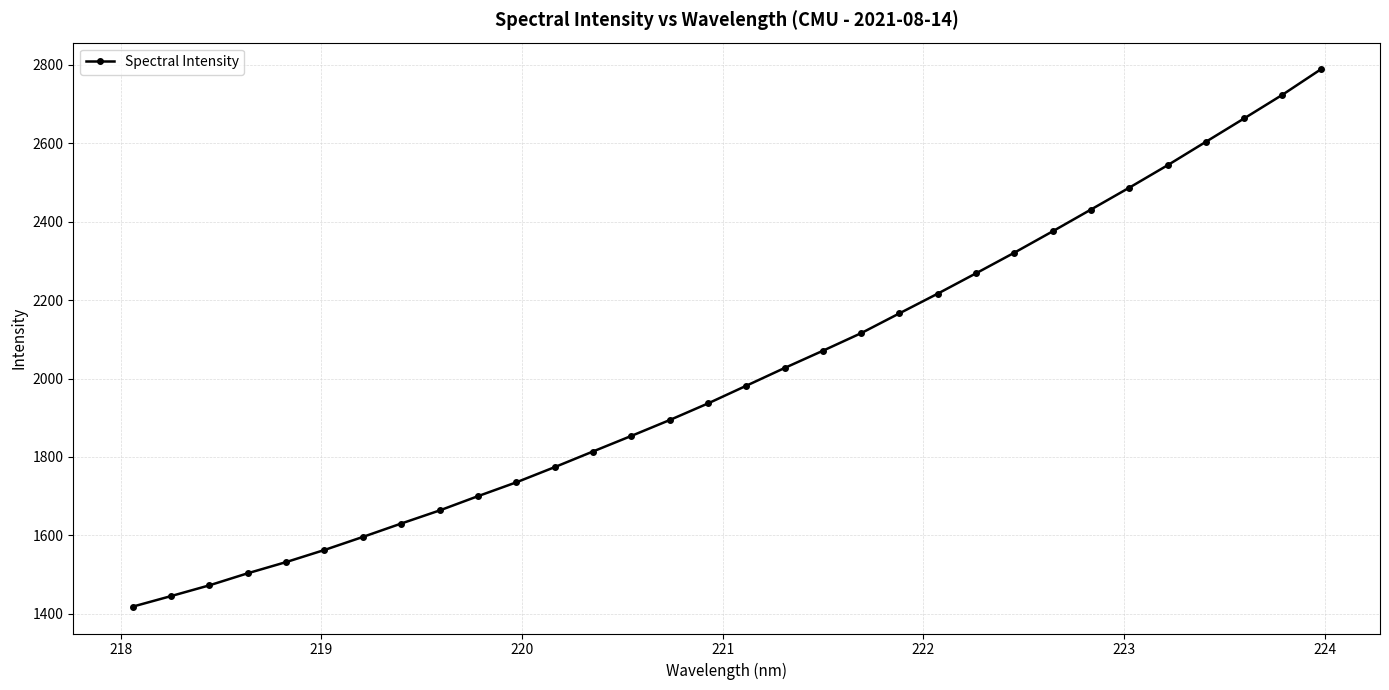

How many data points does each series have?

32